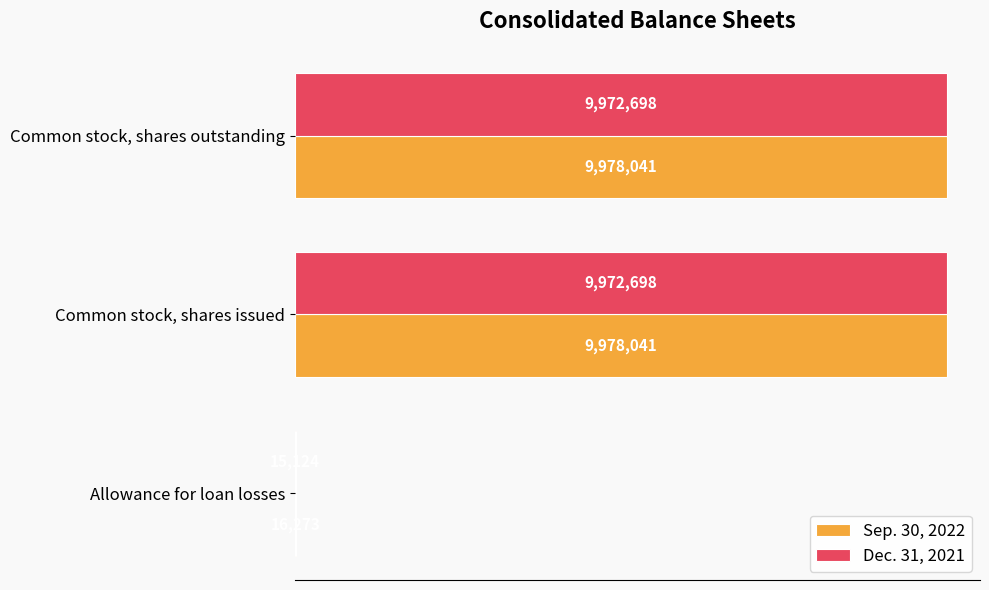

What are all the series names shown in the legend?

Sep. 30, 2022, Dec. 31, 2021